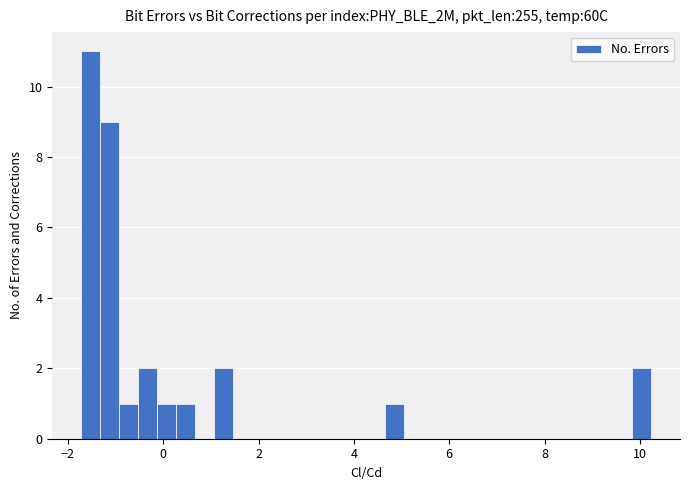

Read against the x-axis, roughly where is the centre of the tallest bar?

-1.6